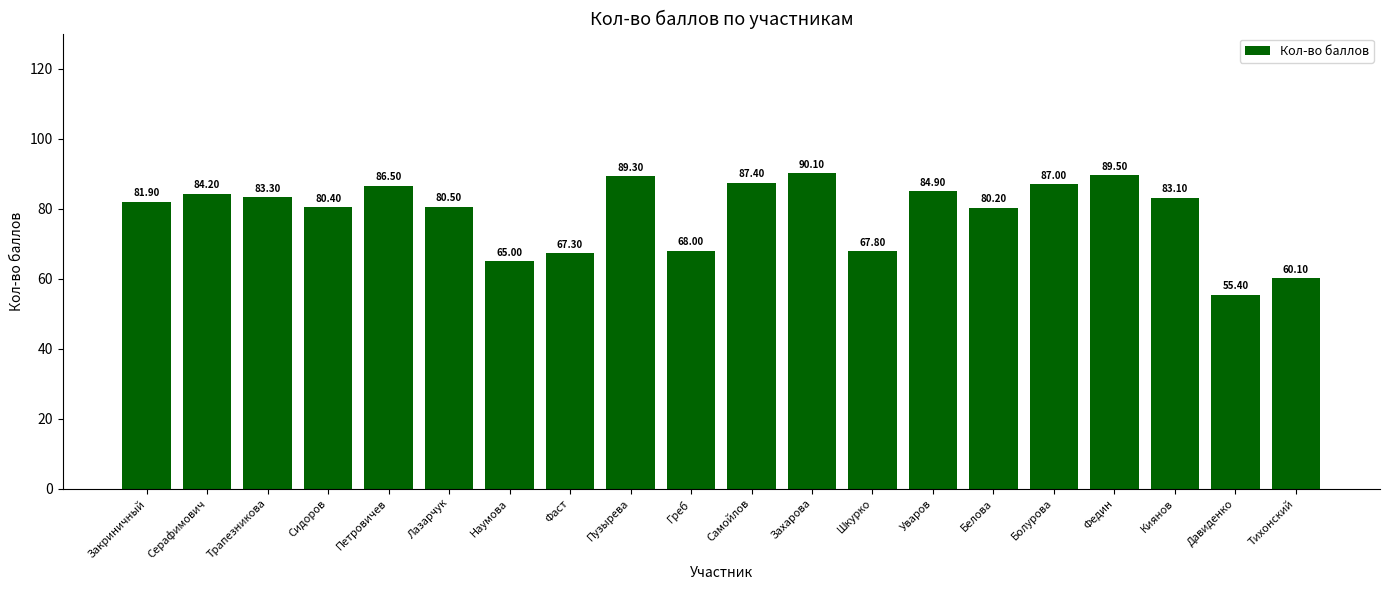

Are the bars horizontal?

No